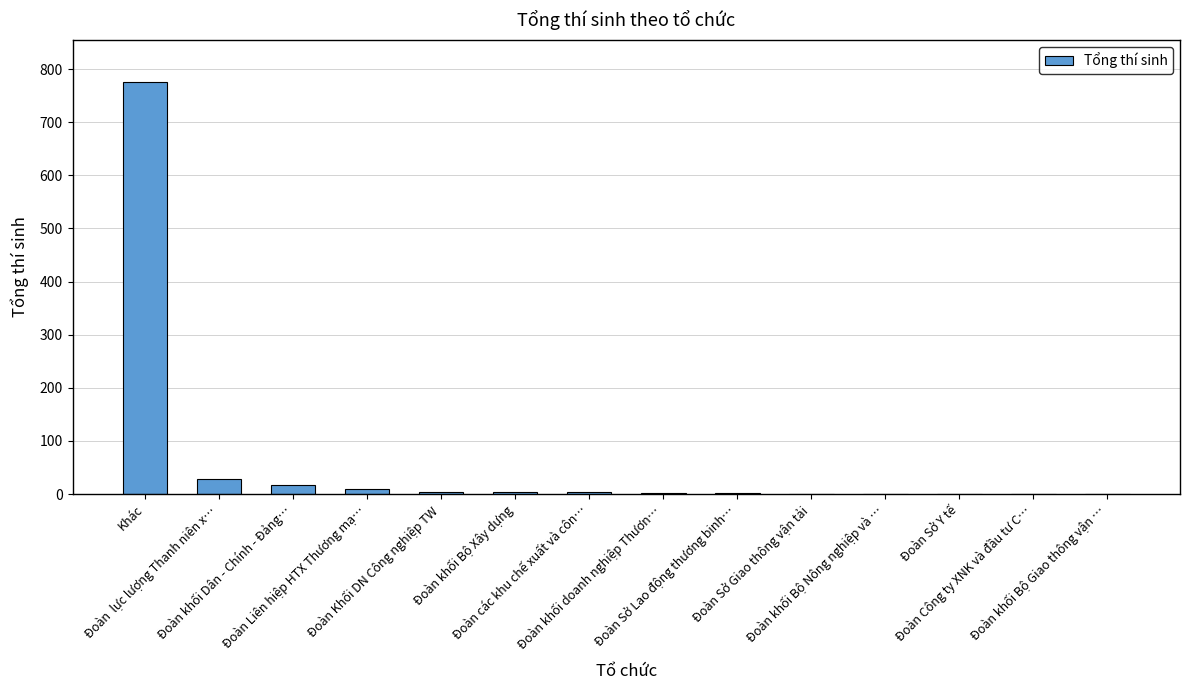

Which has a higher value, Đoàn Công ty XNK và đầu tư C… or Đoàn  lực lượng Thanh niên x…?

Đoàn  lực lượng Thanh niên x…